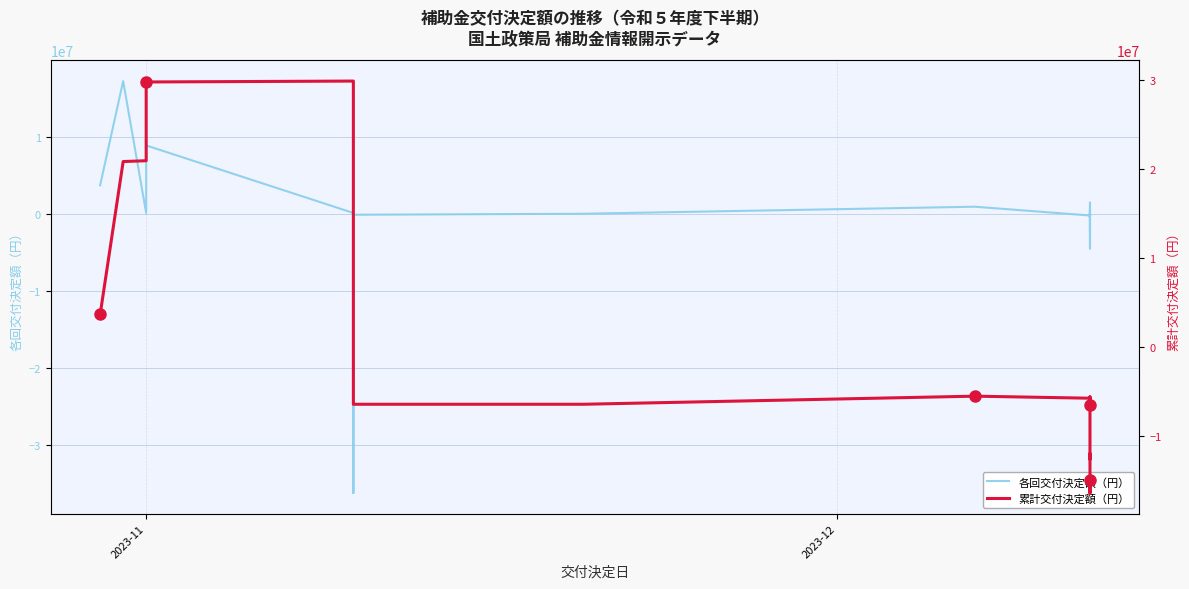

What are all the series names shown in the legend?

各回交付決定額（円）, 累計交付決定額（円）